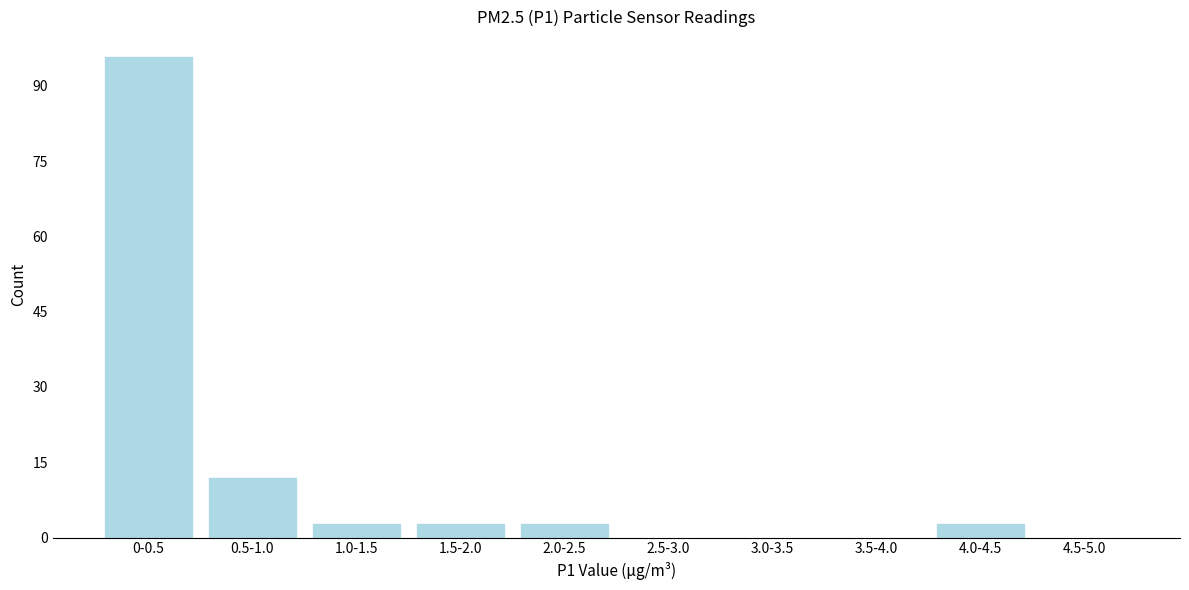

Reading right to left, transcribe all the data shown in this chart.

4.5-5.0=0	4.0-4.5=3	3.5-4.0=0	3.0-3.5=0	2.5-3.0=0	2.0-2.5=3	1.5-2.0=3	1.0-1.5=3	0.5-1.0=12	0-0.5=96